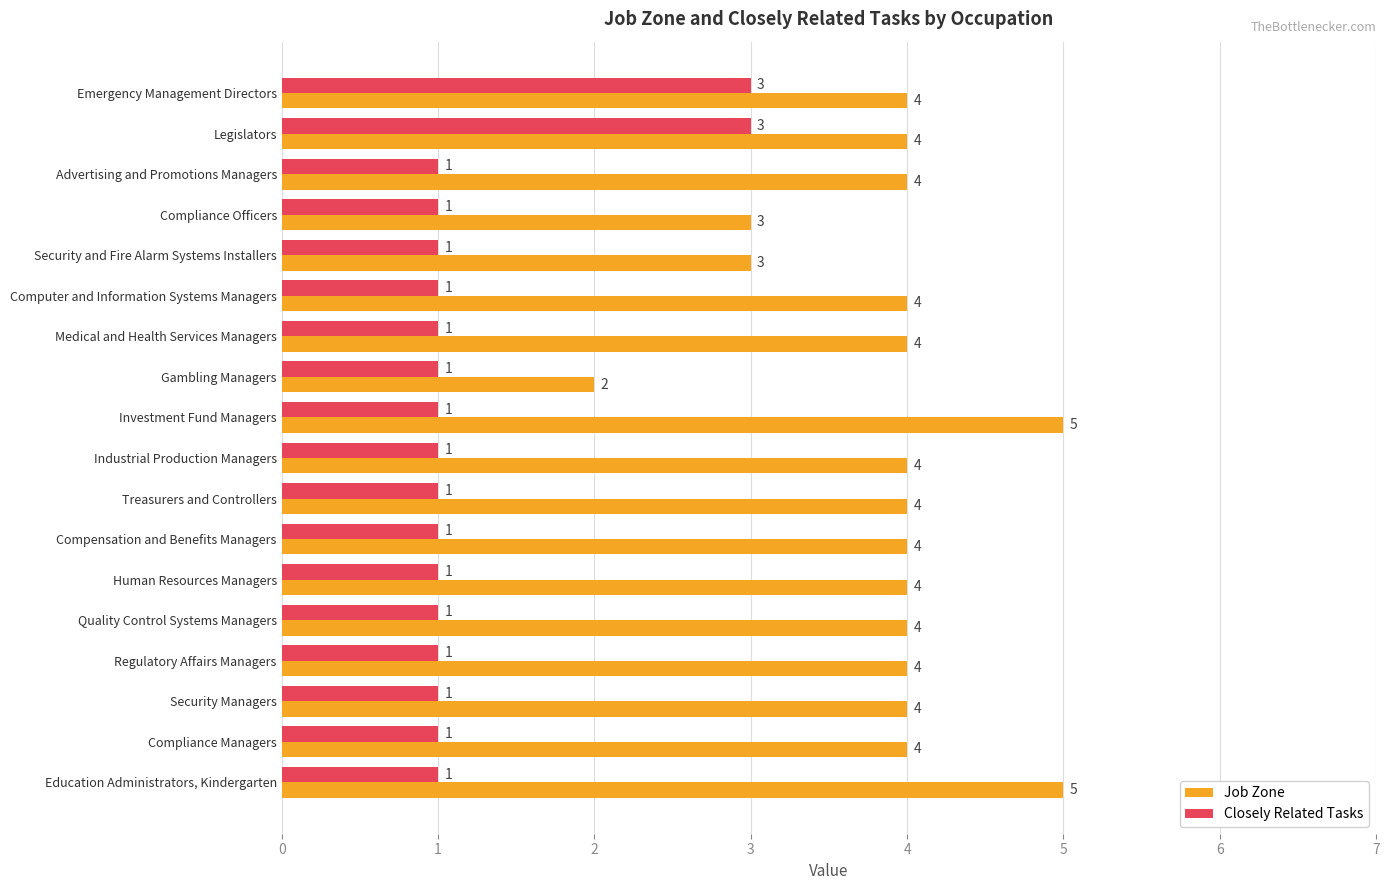

True or false: Job Zone has a value of 8 at Investment Fund Managers.

False